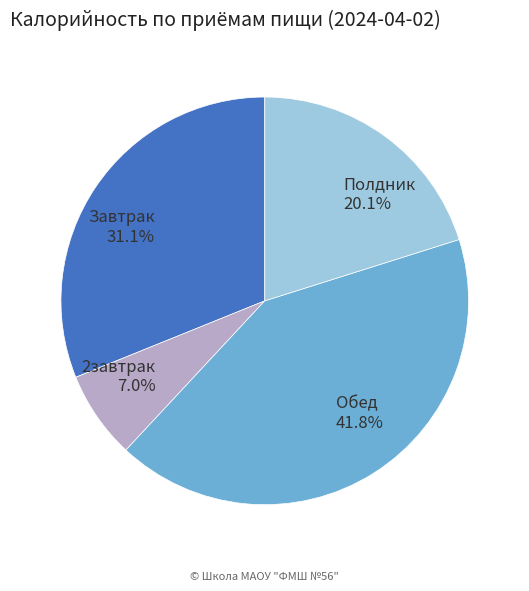

To the nearest percent, what is the difference between the largest and smallest slice percentages?

35%